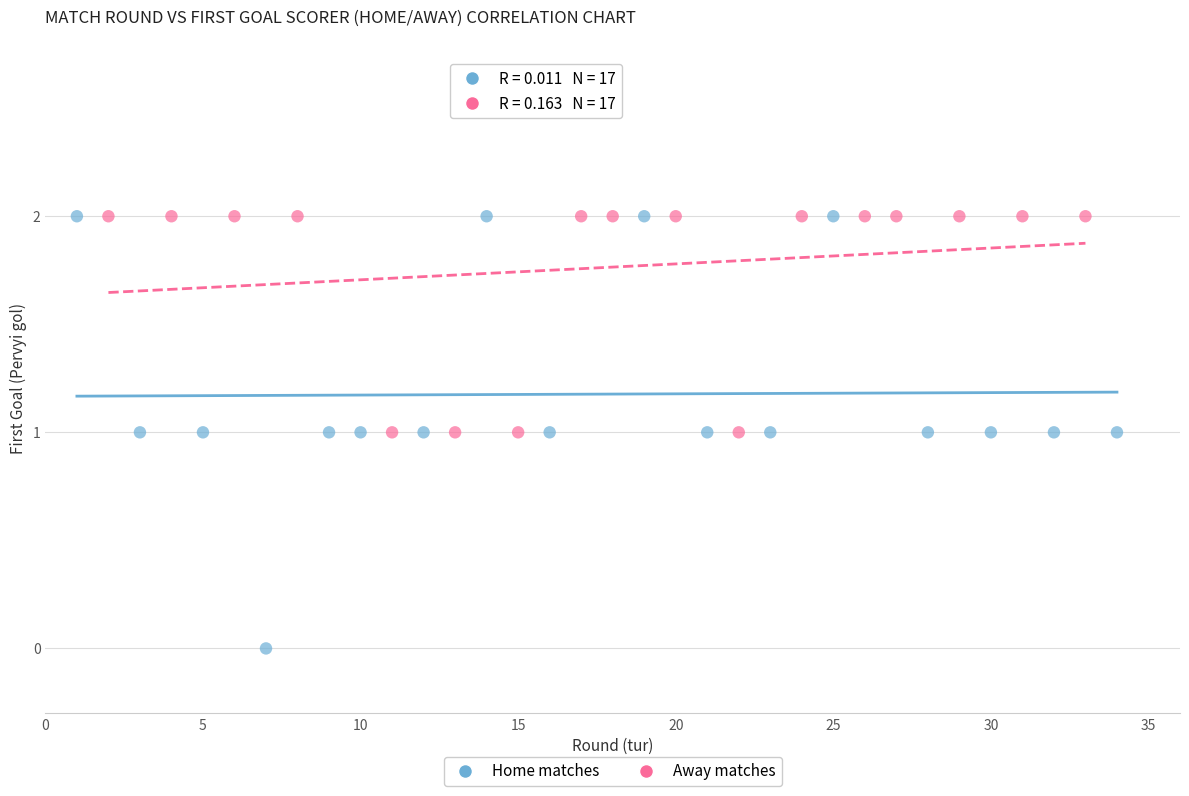

Which series contains the lowest Y value?

Home matches